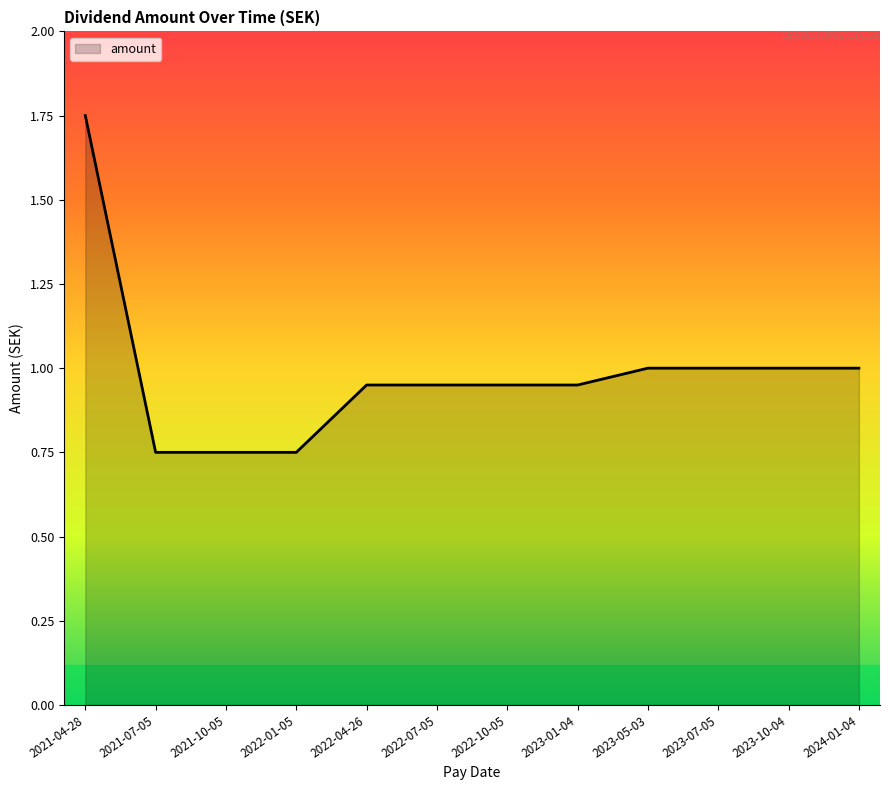

The value at 2022-04-26 is 1.3. True or false?

False